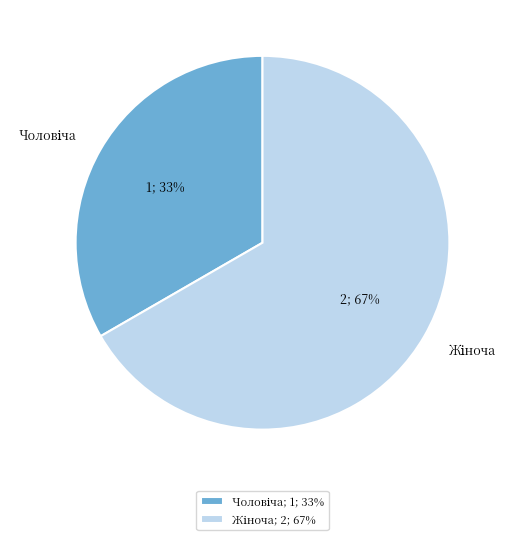

To the nearest percent, what is the average slice percentage?

50%